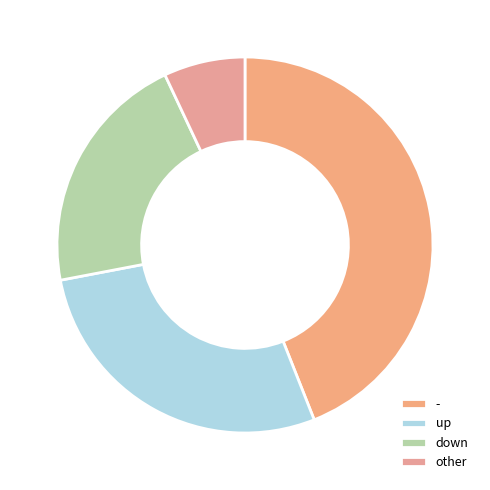

The other slice represents 7% of the pie. True or false?

True